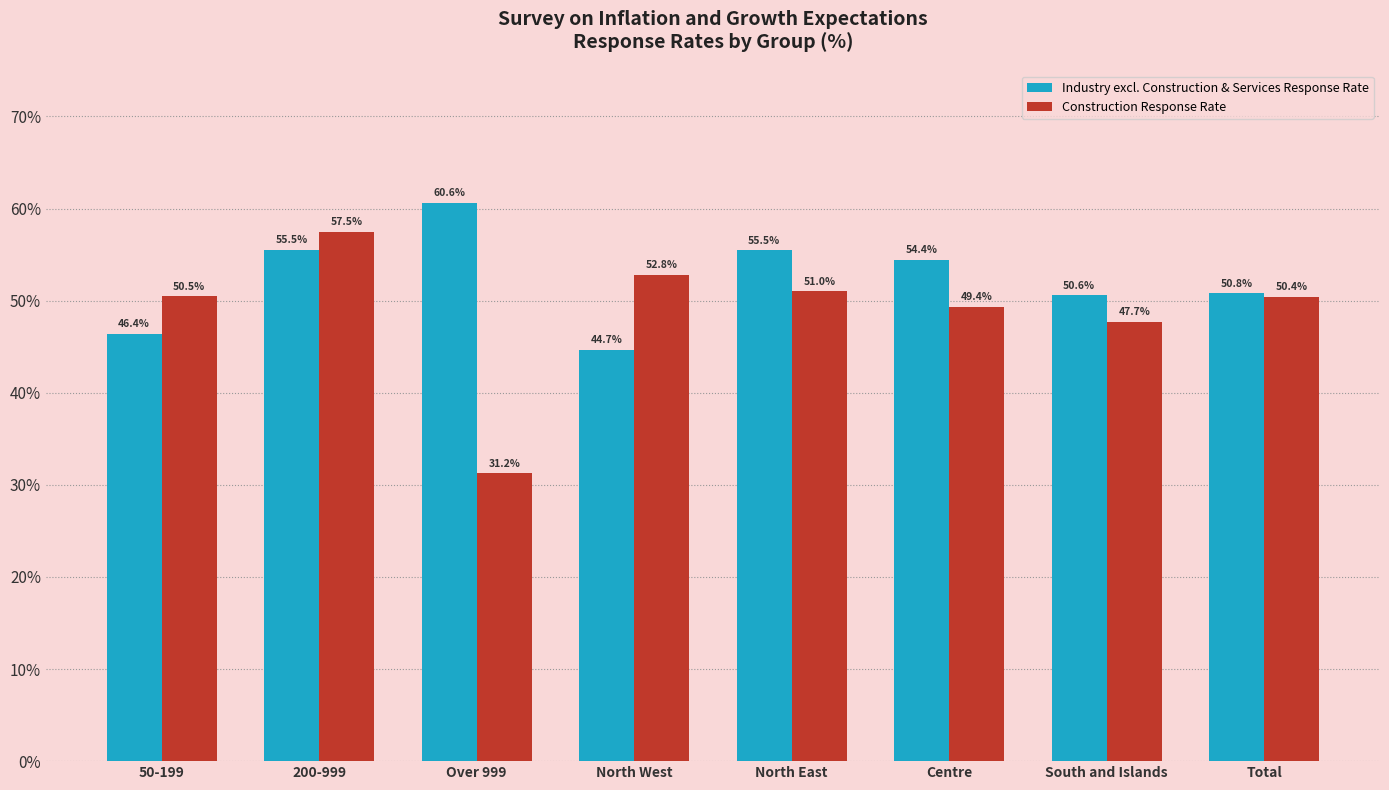

What is the value of the Construction Response Rate bar at the 4th from the left?

52.8